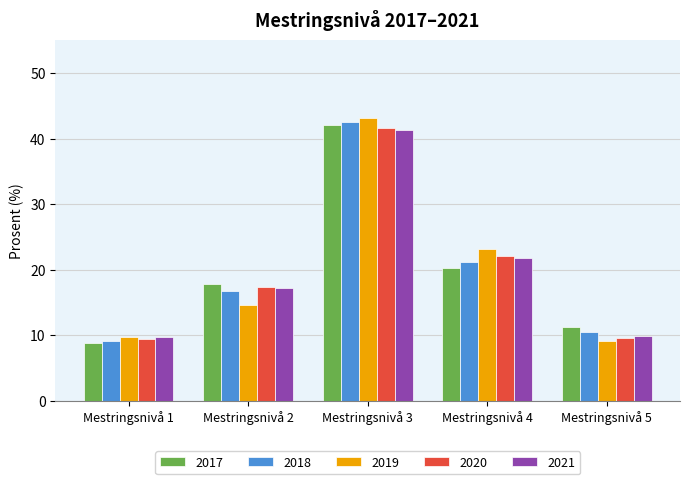

Where does the 2019 series first go above 14?

Mestringsnivå 2